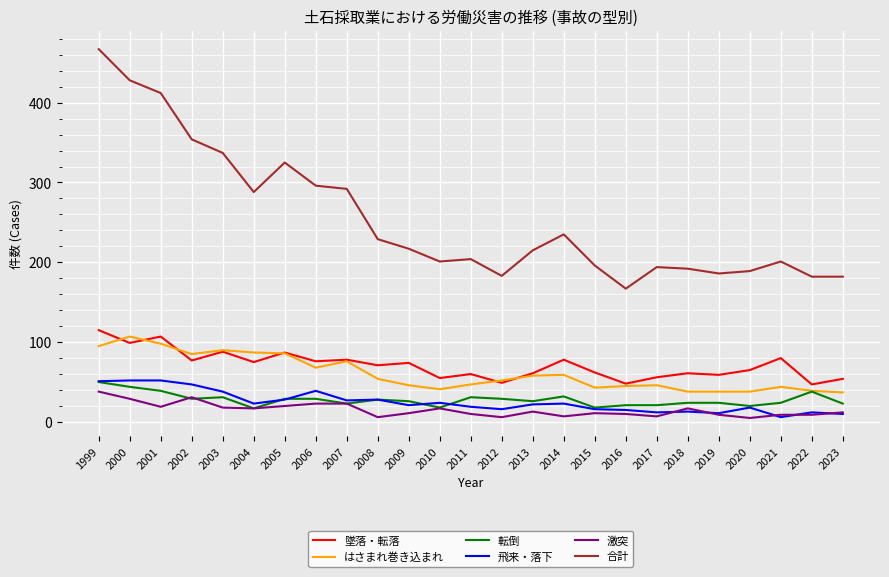

What is the minimum value for 転倒?

17